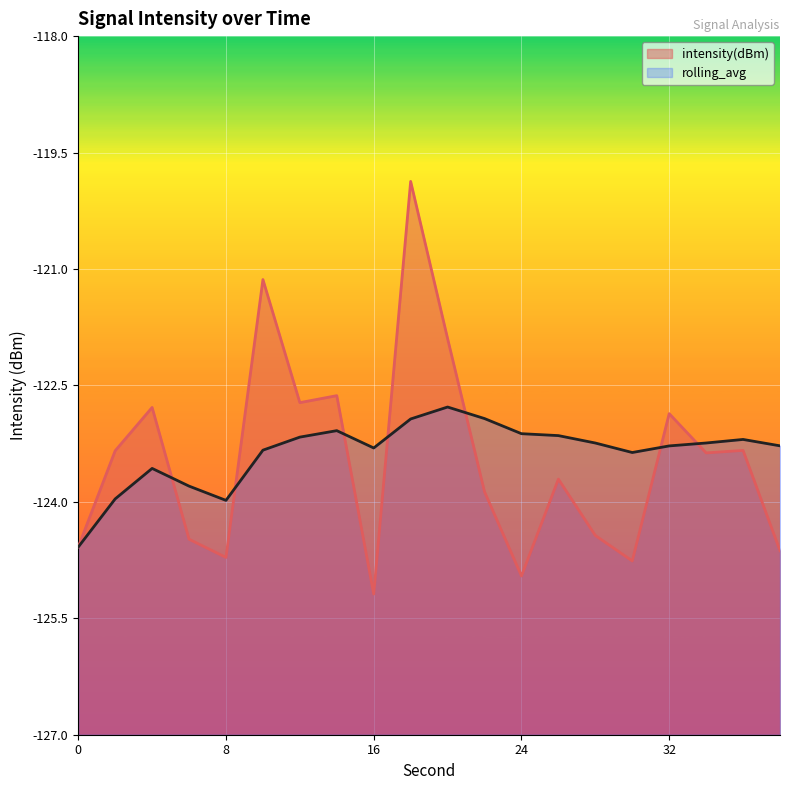

What is the sum of all rolling_avg values?

-2467.3